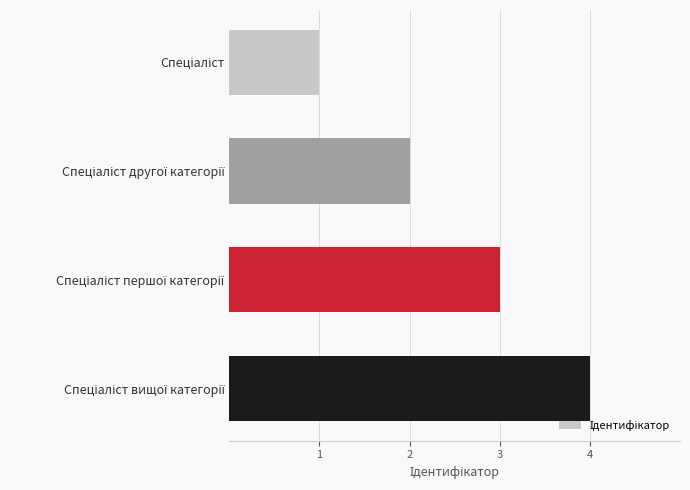

What is the maximum value shown in the chart?

4